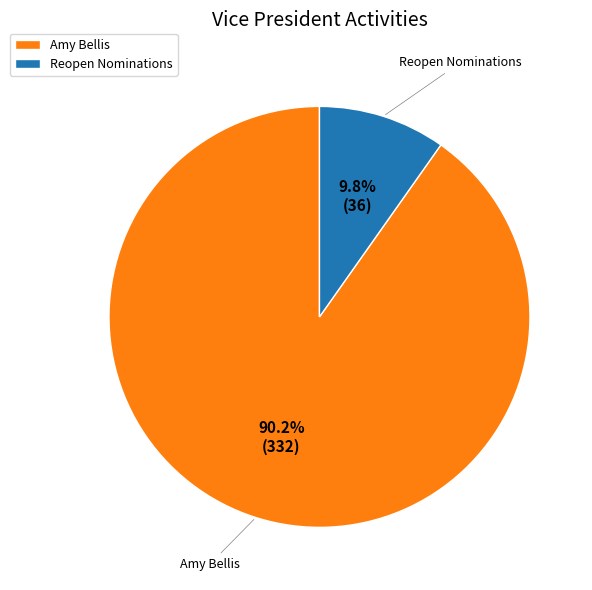

What percentage do Amy Bellis and Reopen Nominations together represent?

100.0%